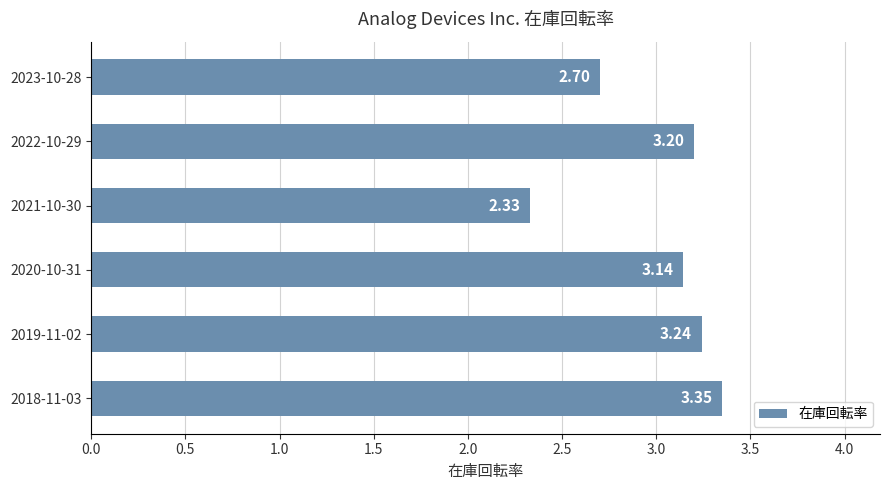

What is the change in value from 2023-10-28 to 2021-10-30?

-0.4